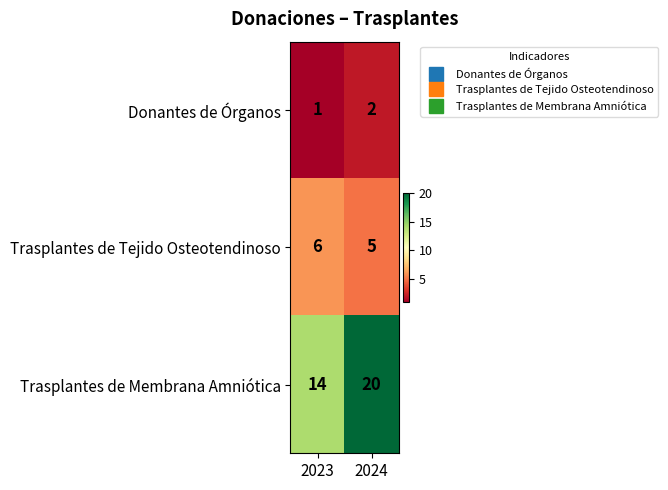

How many distinct data groups are displayed?

3